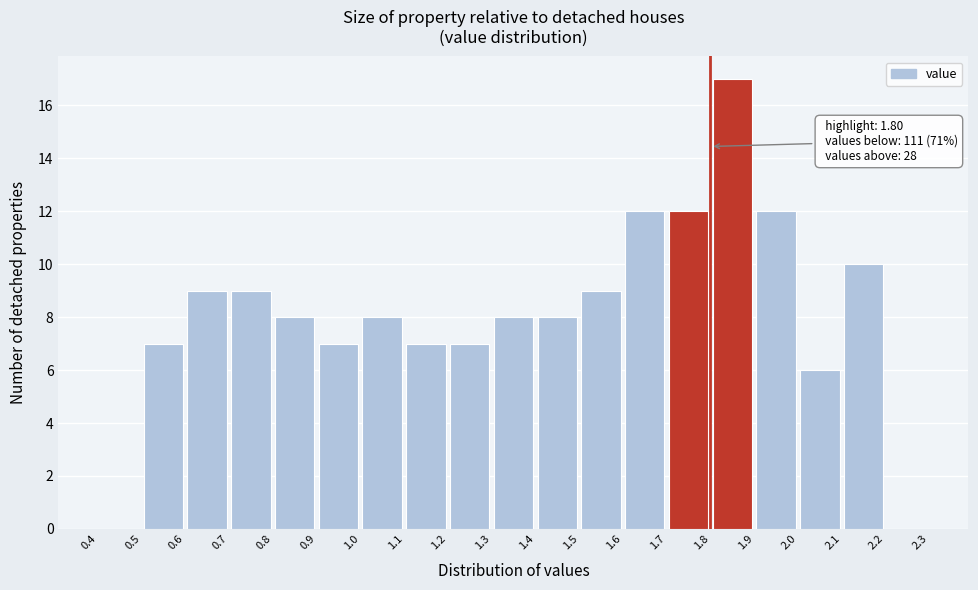

Over which range of the x-axis is the bar tallest?

1.8 to 1.9